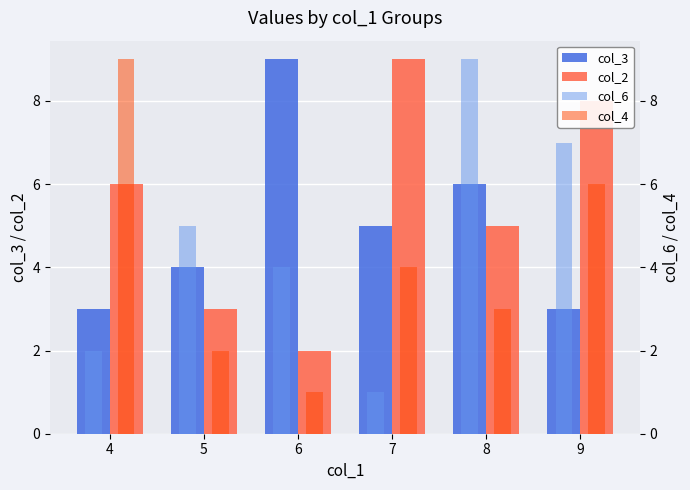

What is the value of the col_4 bar at the 5th from the left?

3